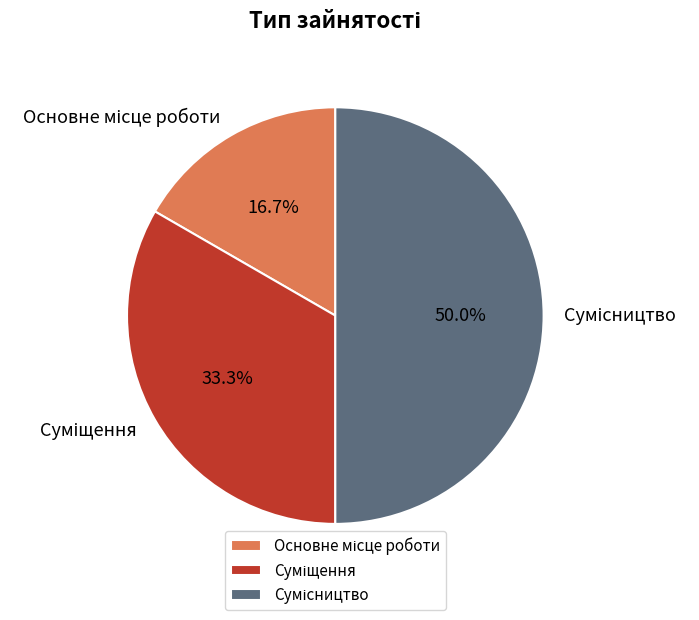

Which category has the smallest portion of the pie?

Основне місце роботи